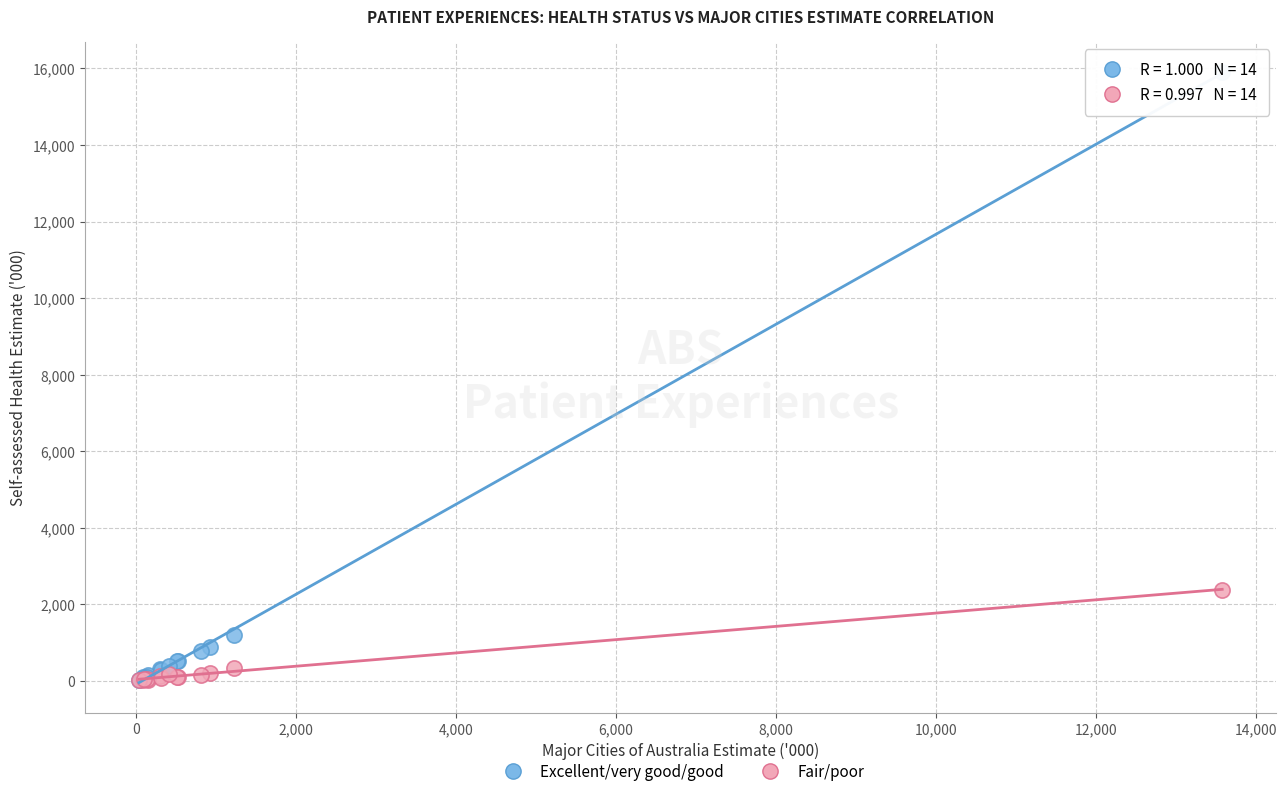

What are all the series names shown in the legend?

Excellent/very good/good, Fair/poor